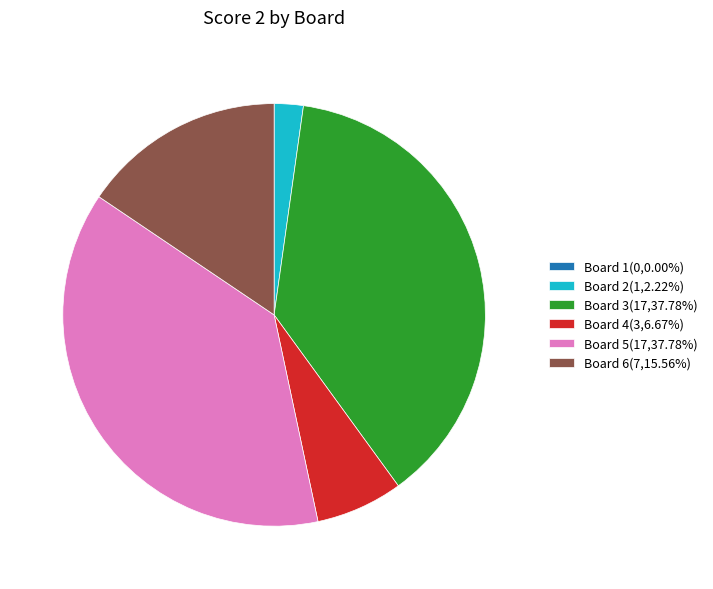

Approximately how many times larger is the value at Board 5(17,37.78%) compared to Board 2(1,2.22%)?

17.0